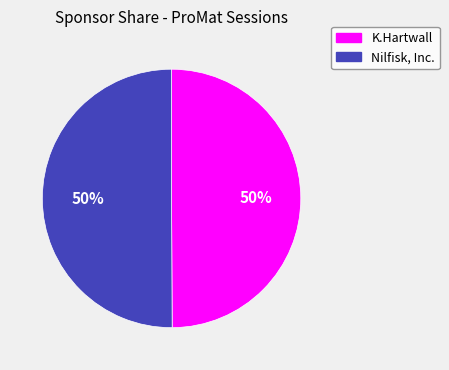

What is the ratio of the value at Nilfisk, Inc. to the value at K.Hartwall?

1.0